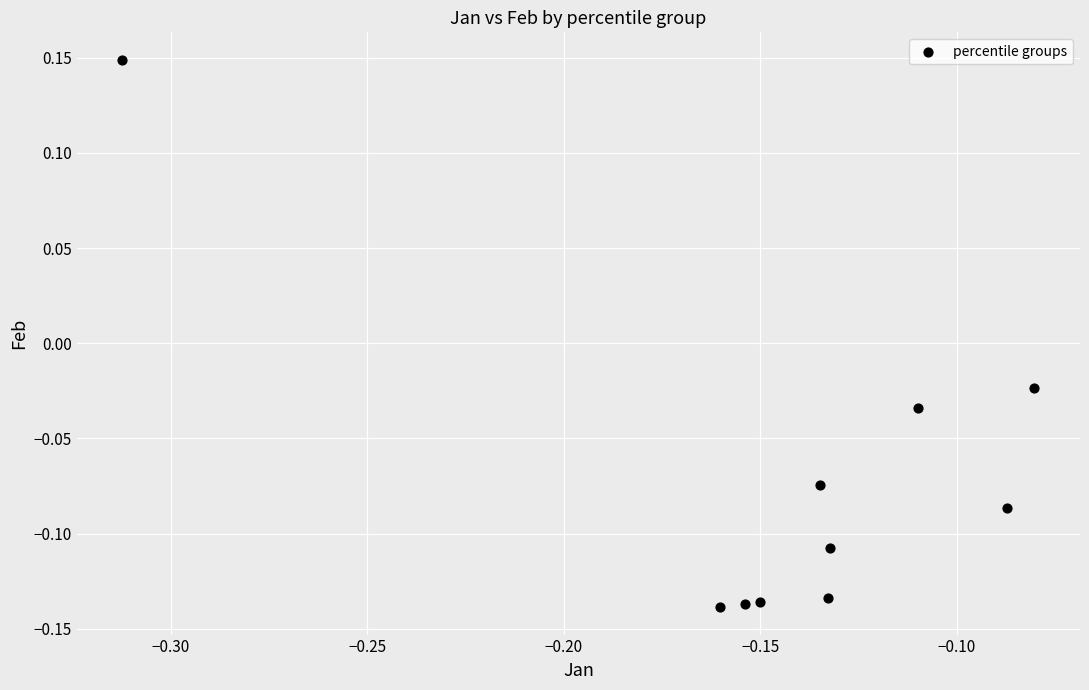

What is the range of Y values (max minus min)?

0.3